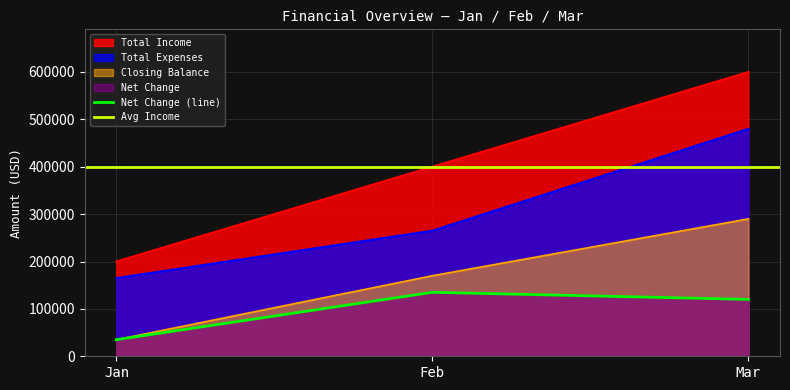

What is the total value across all series at Feb?

970000